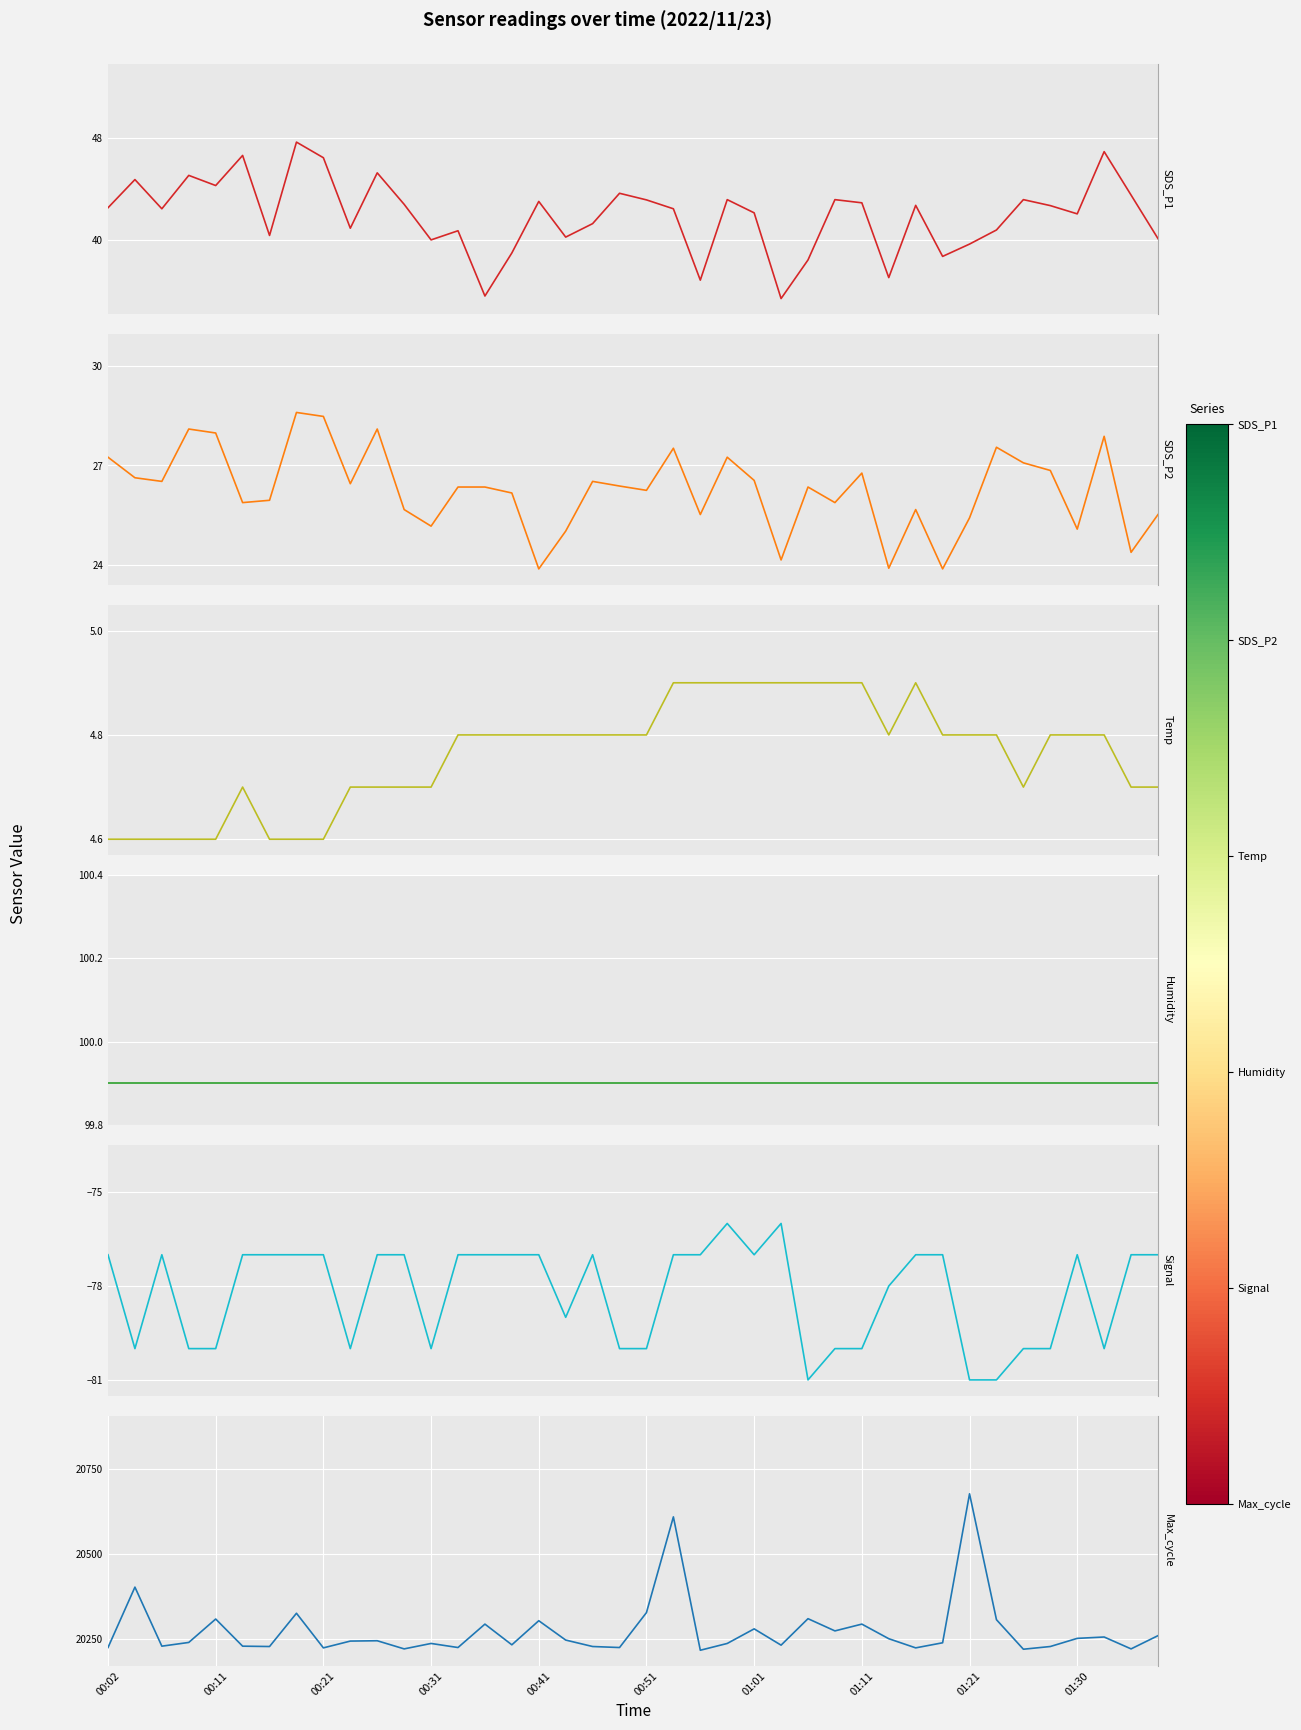

Which series has the largest total across all categories?

Max_cycle